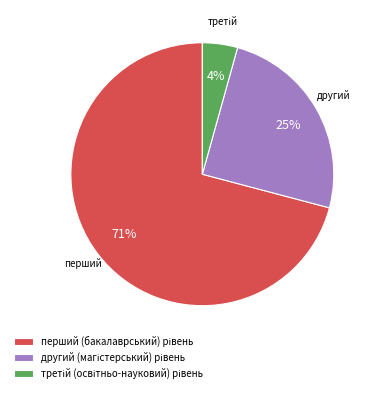

To the nearest percent, what is the difference between the largest and smallest slice percentages?

67%